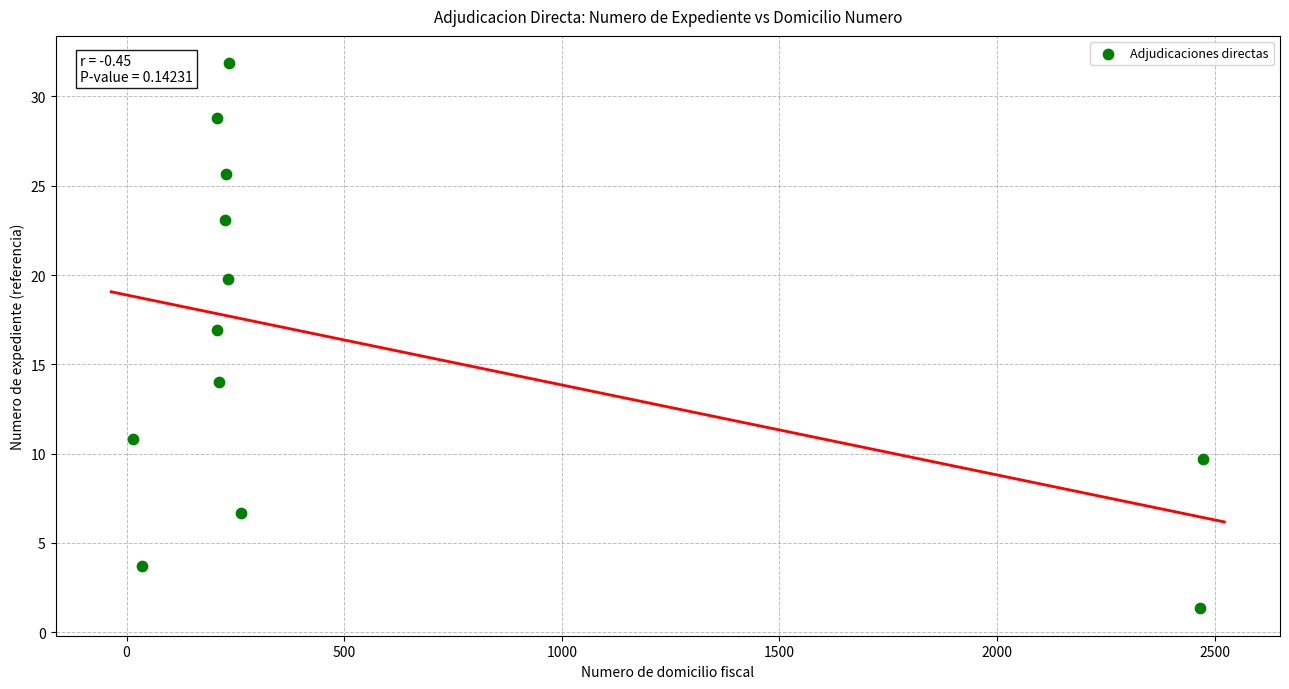

What is the range of X values (max minus min)?

2457.3